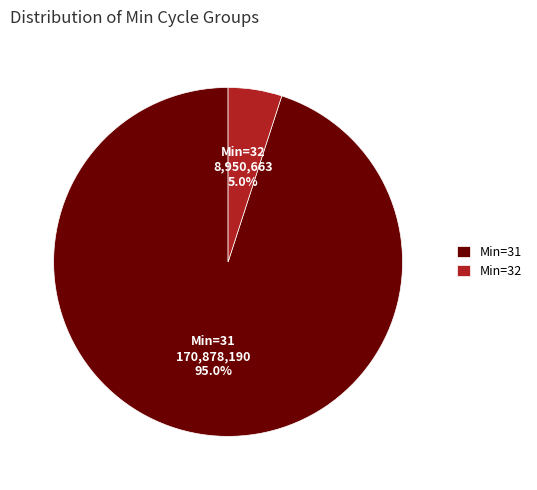

Is Min=32 the majority of the pie?

No